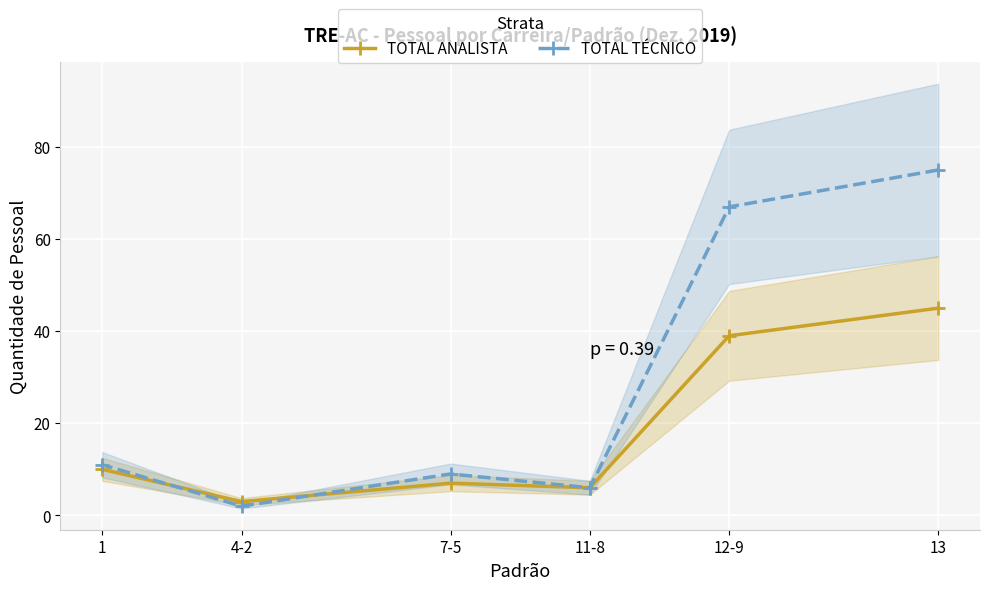

Is this an area chart (filled region under the line)?

No